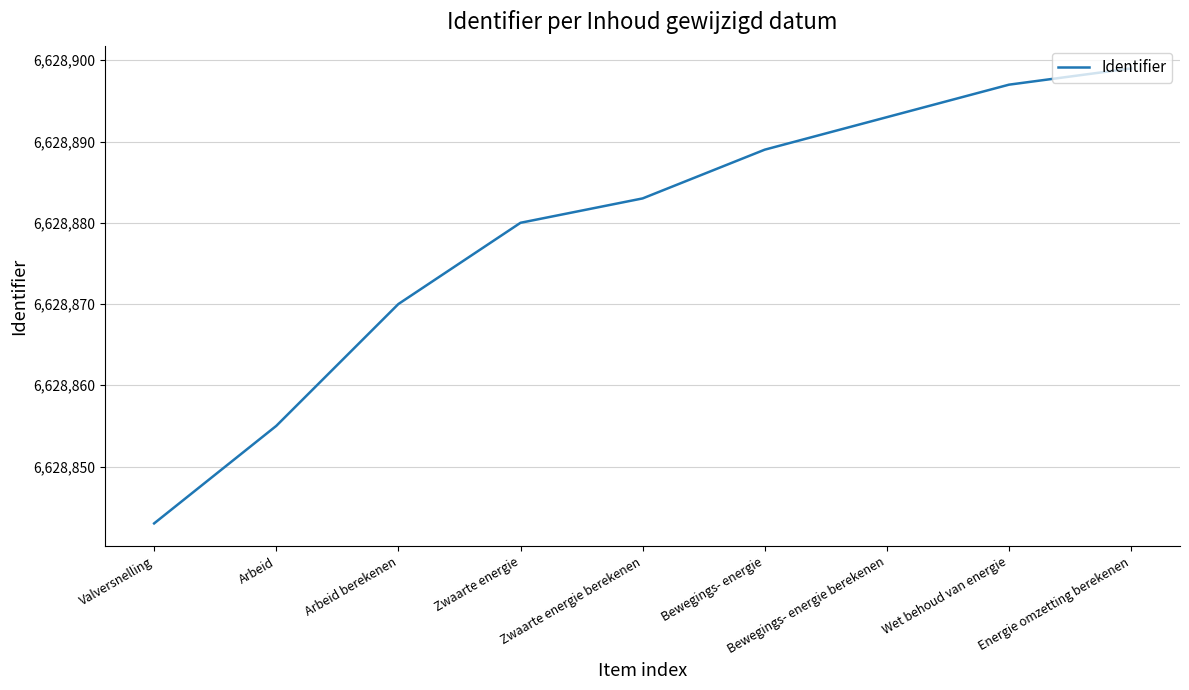

What is the sum of all values?

59659909